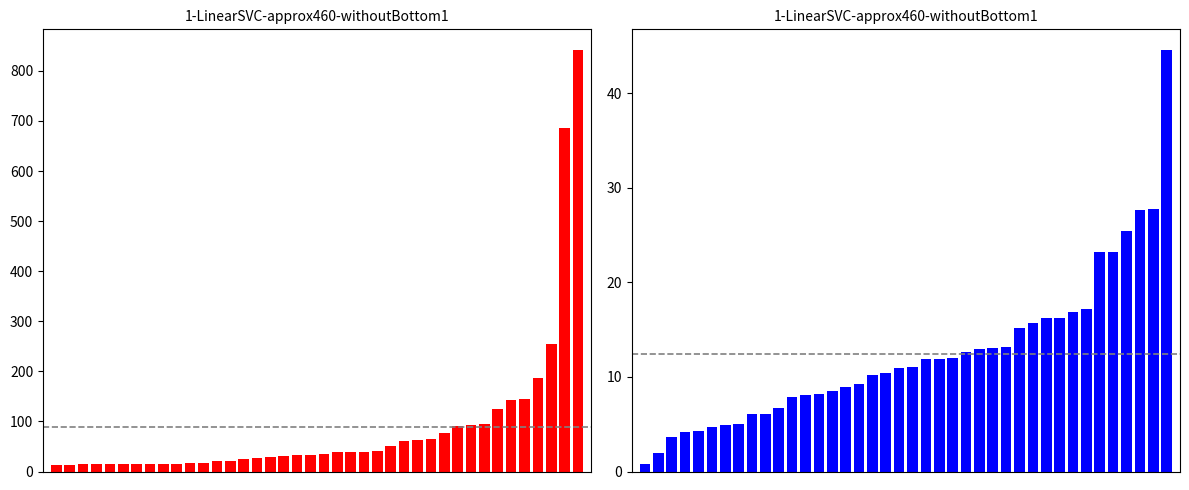

The Documents series shows 14.0 at 2. True or false?

True